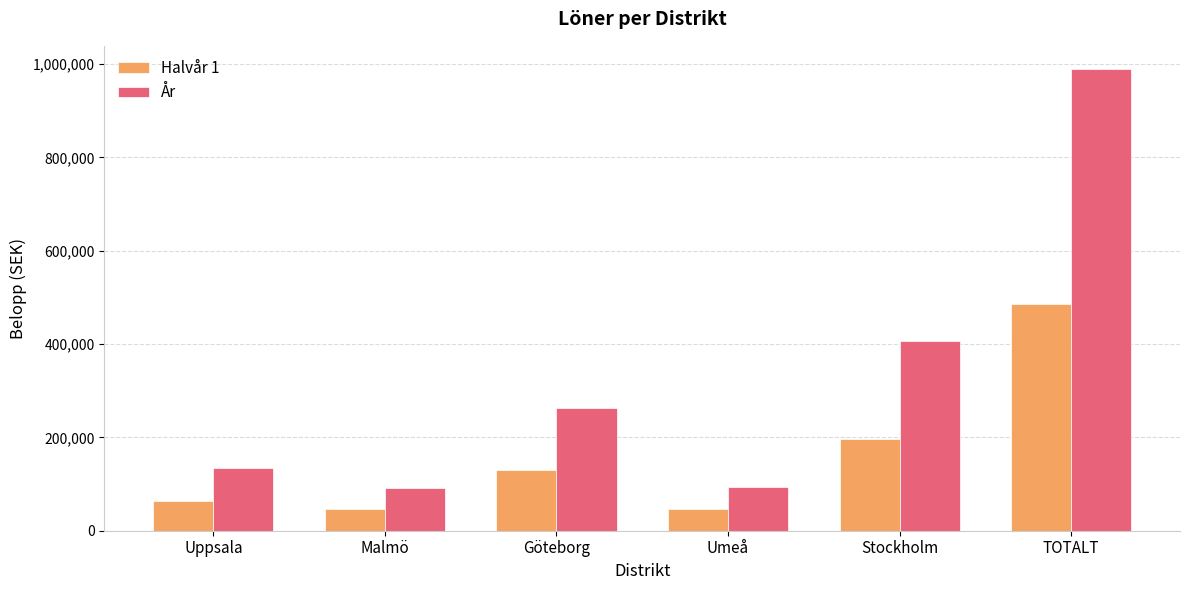

At which label is År closest to 541025?

Stockholm